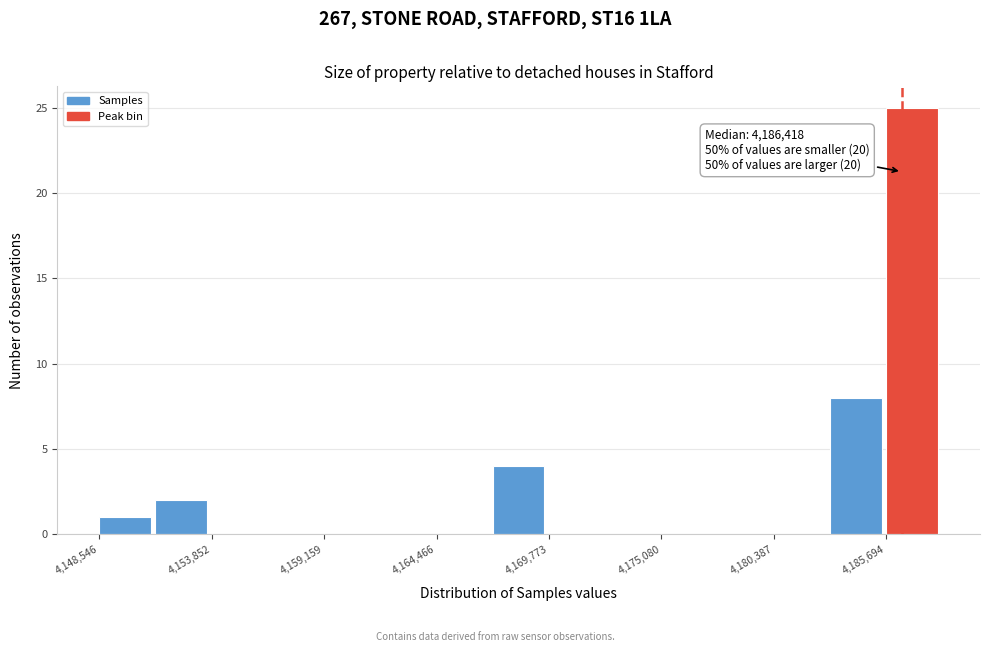

Around what value on the x-axis is the tallest bar? Give the approximate position of its centre, as read against the axis.

4187000